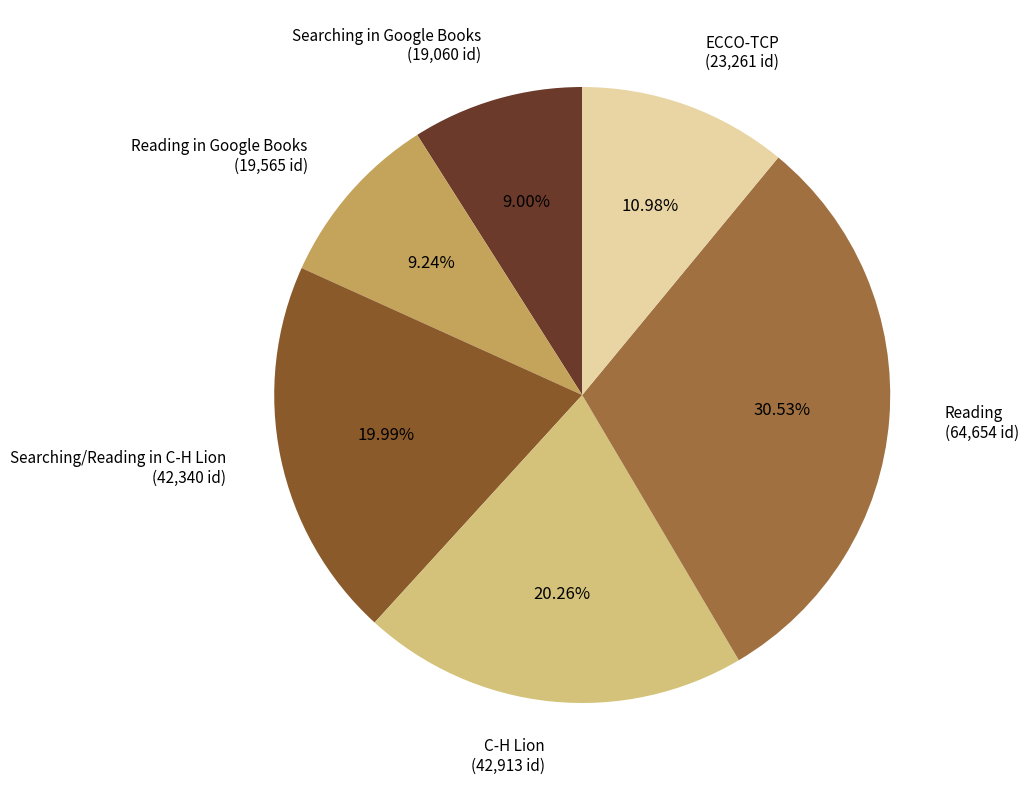

Which slice is the largest?

Reading (64,654 id)